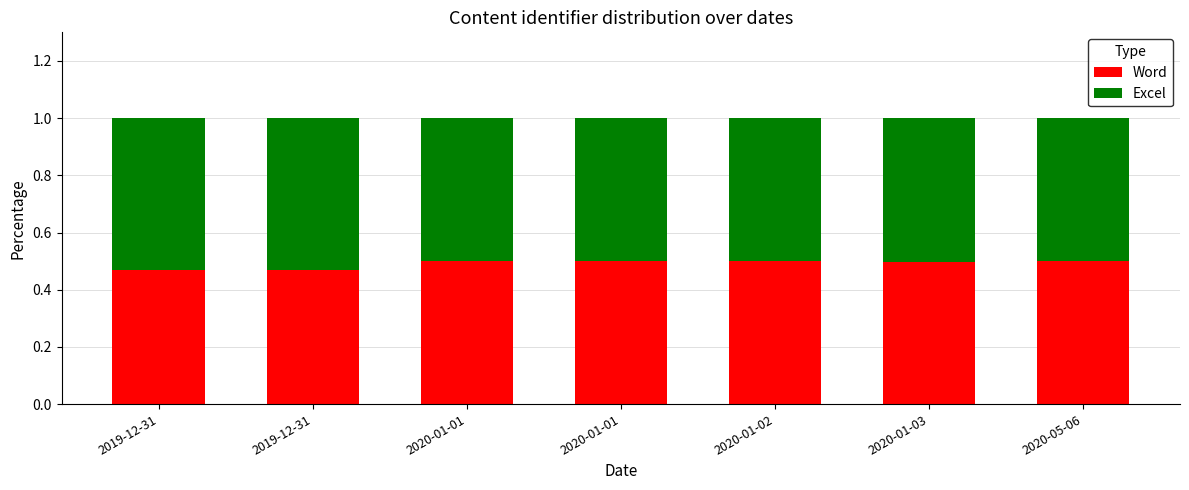

Which series has the largest range (max minus min)?

Excel